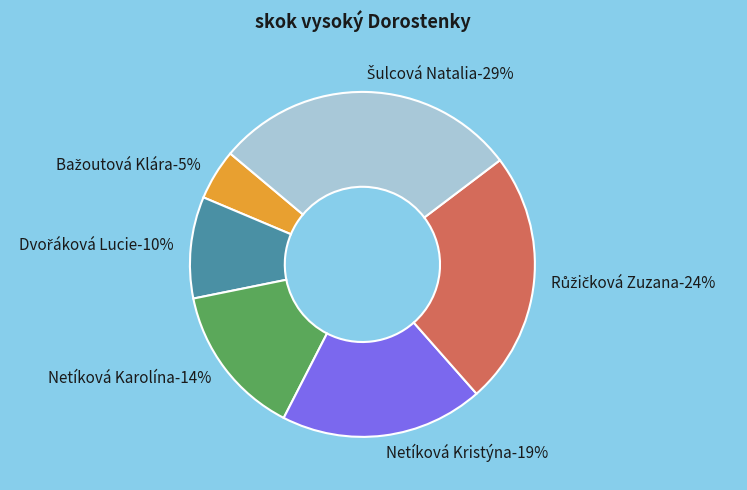

What is the total percentage of Netíková Karolína and Dvořáková Lucie?

23.8%